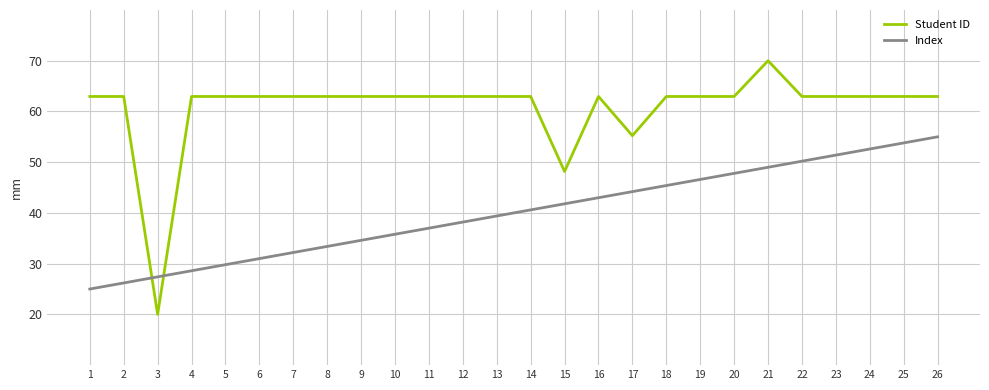

Reading left to right, extract all data points from this chart.

Student ID: 63.0	63.0	20.0	63.0	63.0	63.0	63.0	63.0	63.0	63.0	63.0	63.0	63.0	63.0	48.2	63.0	55.2	63.0	63.0	63.0	70.0	63.0	63.0	63.0	63.0	63.0
Index: 25.0	26.2	27.4	28.6	29.8	31.0	32.2	33.4	34.6	35.8	37.0	38.2	39.4	40.6	41.8	43.0	44.2	45.4	46.6	47.8	49.0	50.2	51.4	52.6	53.8	55.0